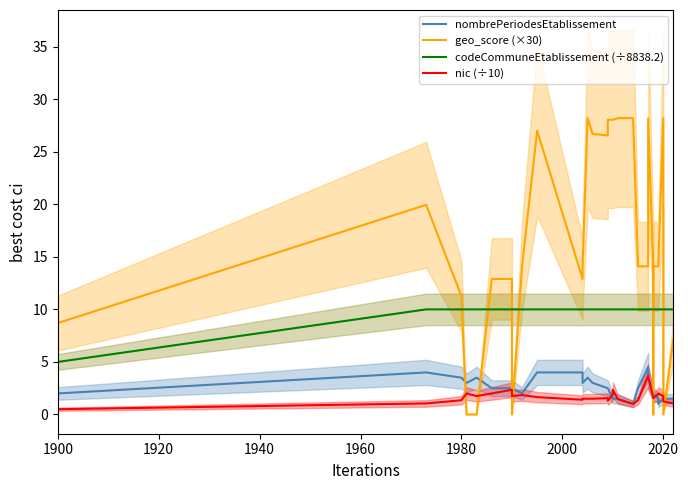

True or false: codeCommuneEtablissement (÷8838.2) has more than 0 interior local peaks.

False